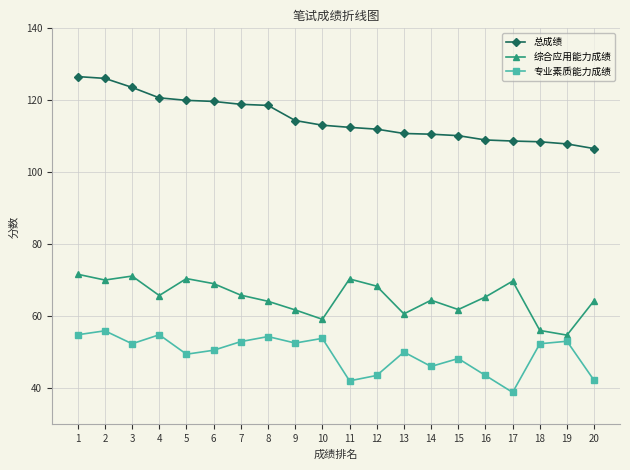

True or false: 总成绩 has a value of 106.6 at 20.

True